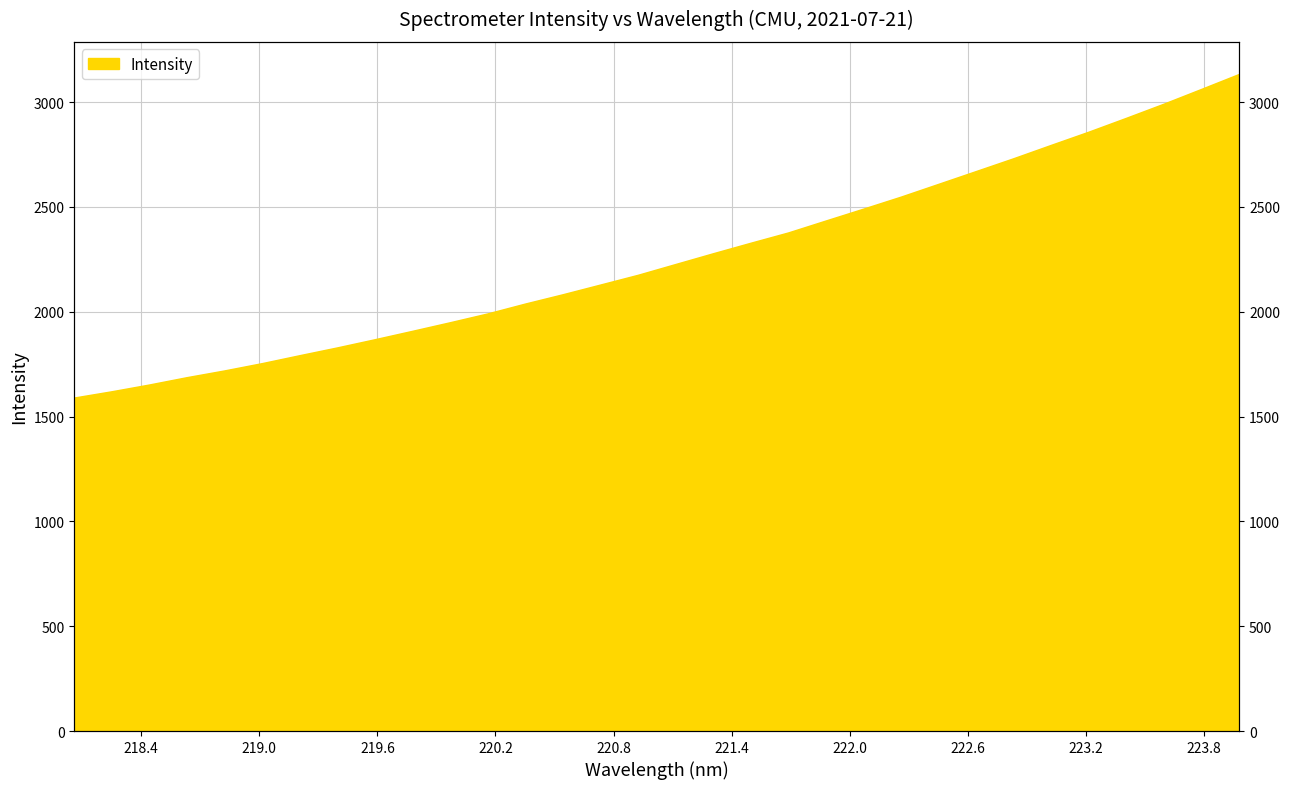

What is the change in value from 218.442 to 223.0264?

+1143.5